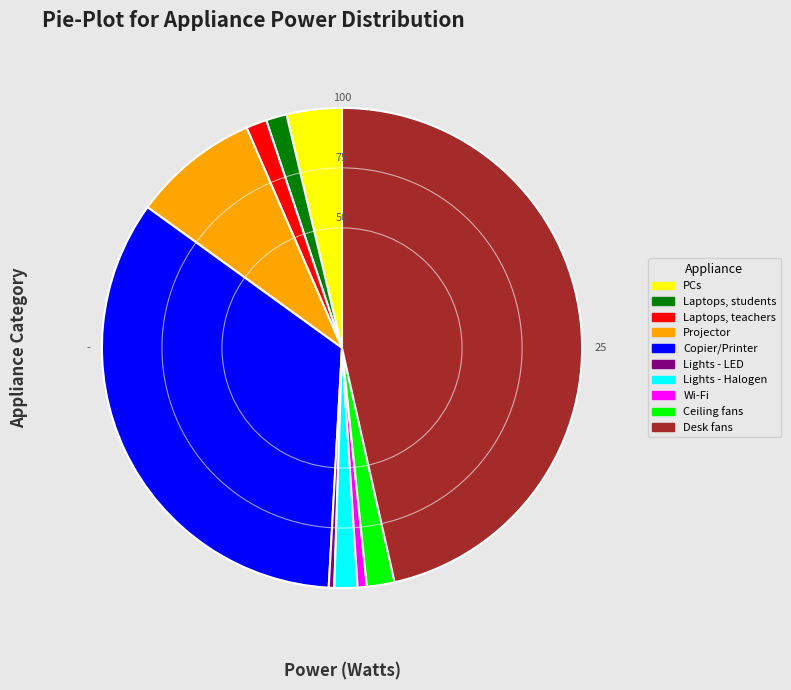

Approximately how many times larger is the value at Copier/Printer compared to Desk fans?

0.7